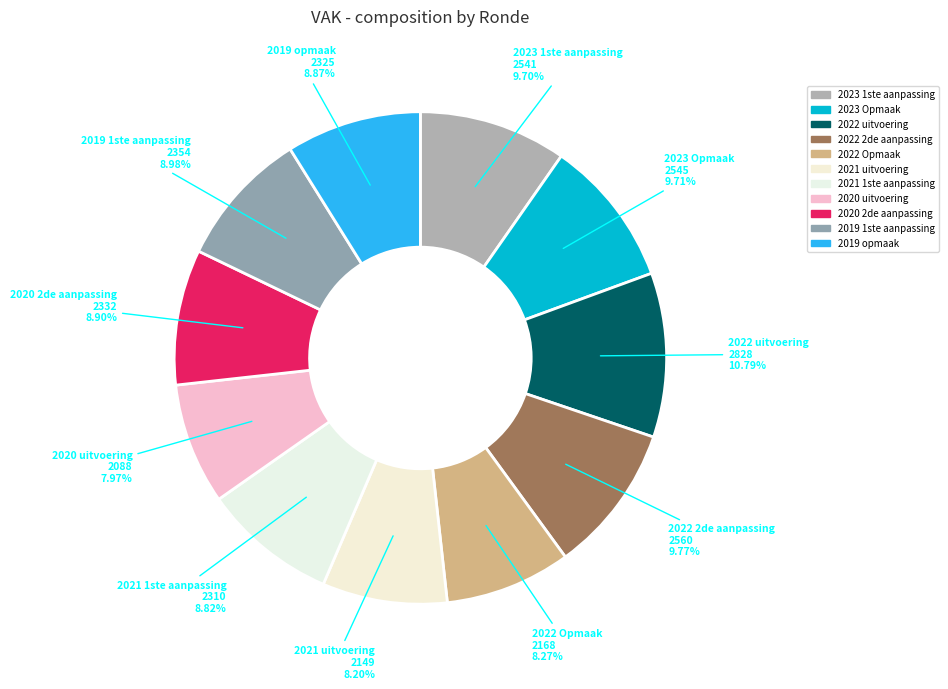

Is it true that 2023 1ste aanpassing is 10% of the pie?

True